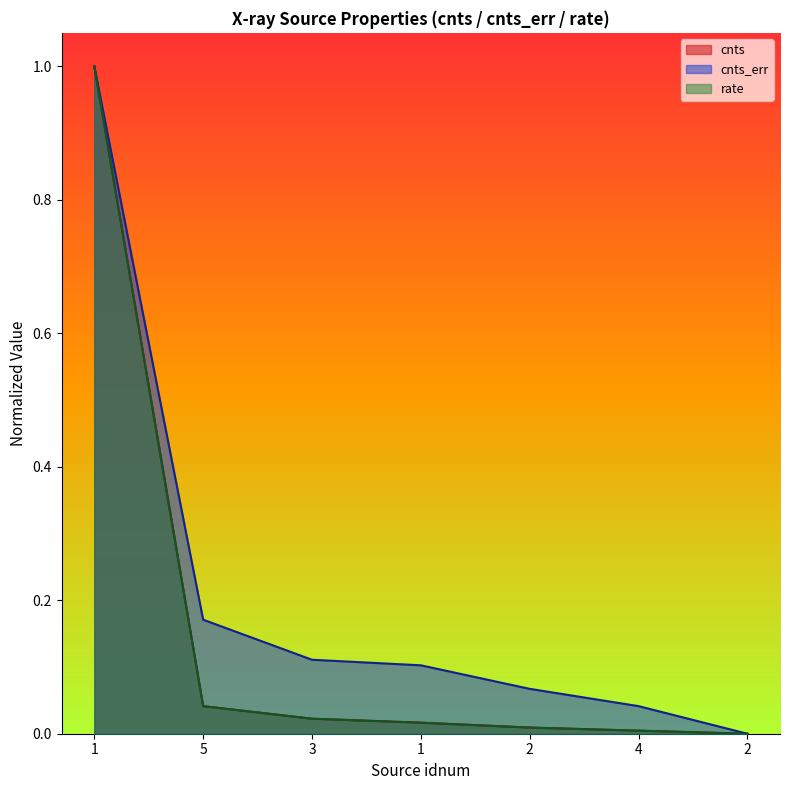

What is the label of the 3rd point from the right?

2